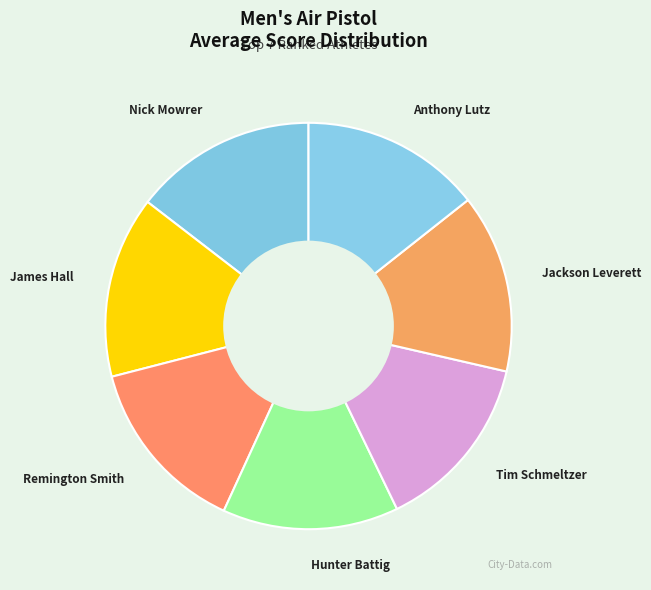

Does any single category account for the majority?

No